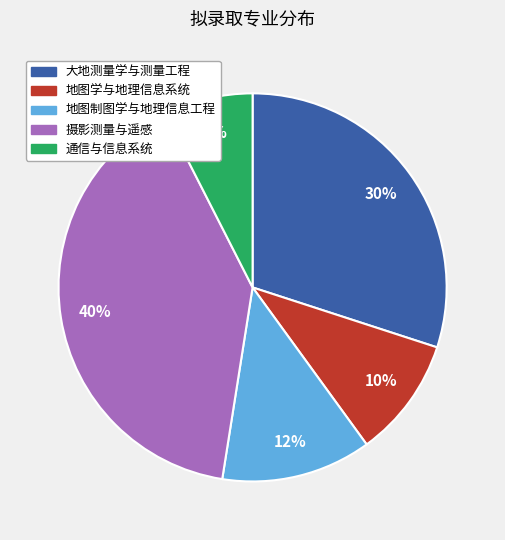

Which has a higher value, 地图制图学与地理信息工程 or 地图学与地理信息系统?

地图制图学与地理信息工程